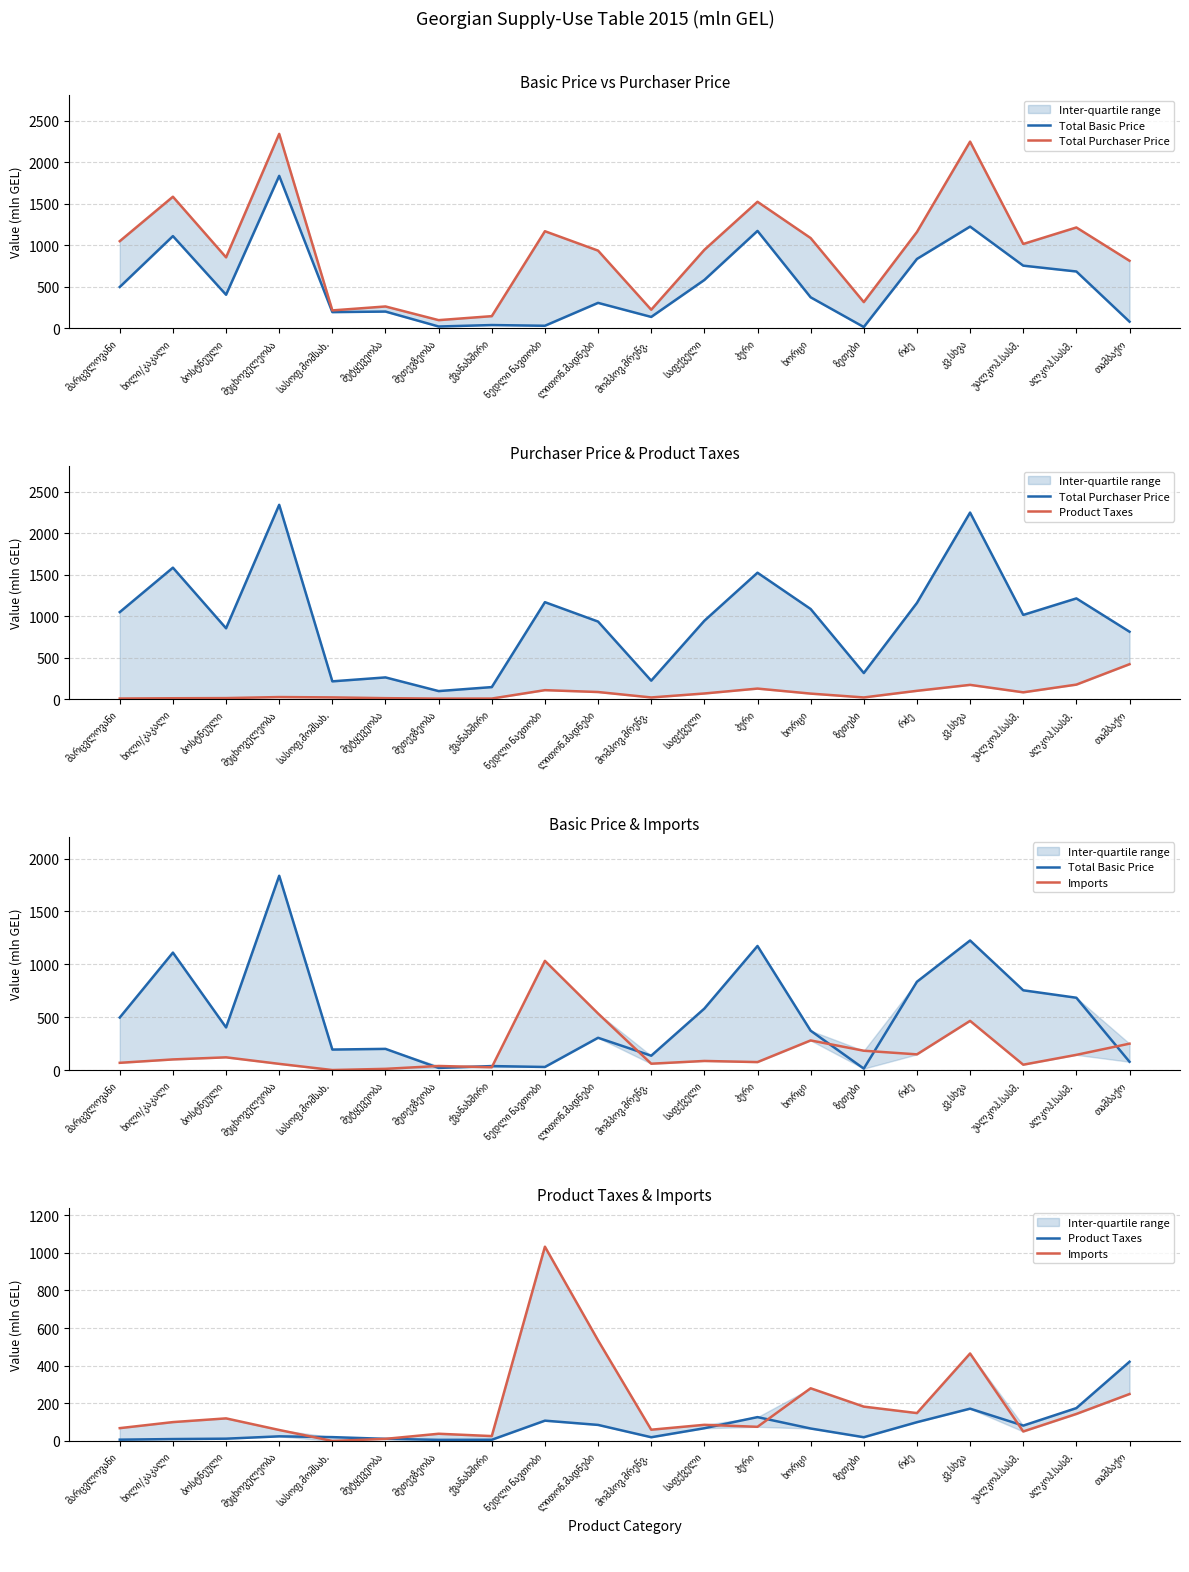

The value of Product Taxes at კვ.სხვა is 274.0. True or false?

False